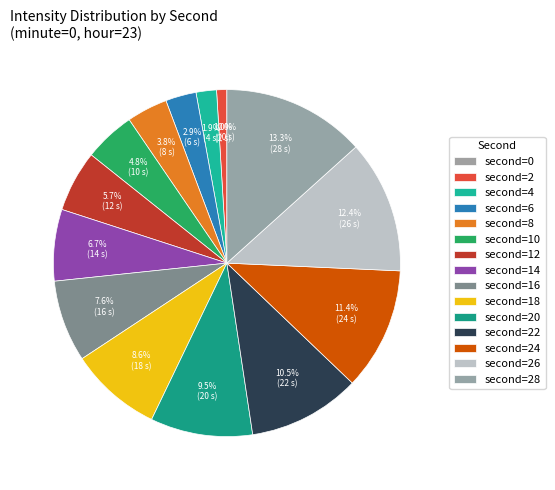

Does any single category account for the majority?

No